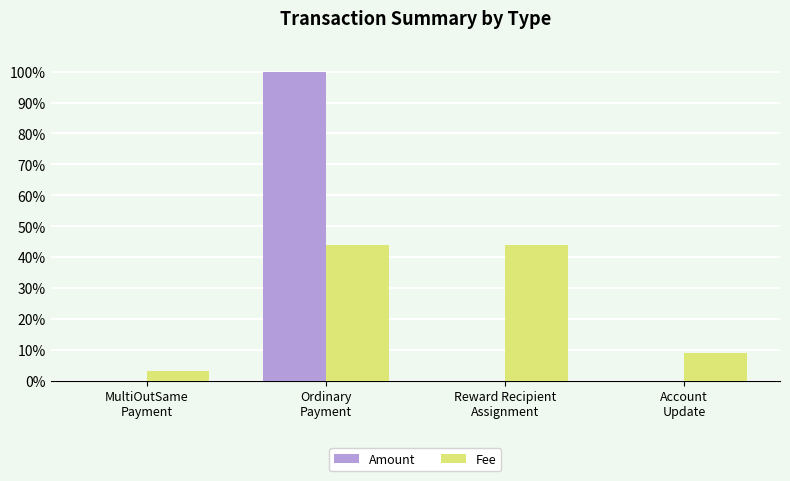

Does the chart contain stacked bars?

No